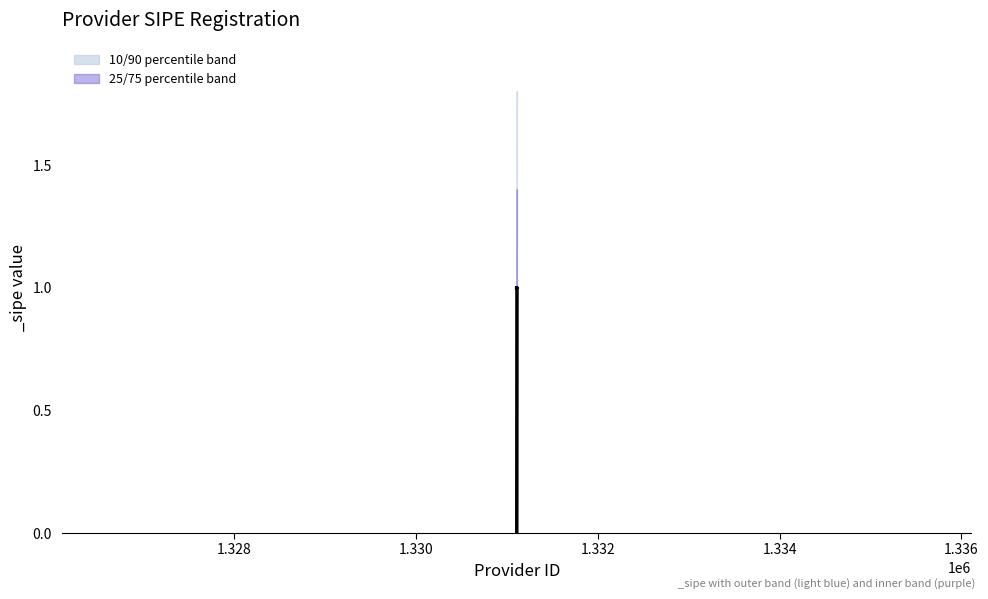

At which category does the chart reach its minimum across all series?

1331108